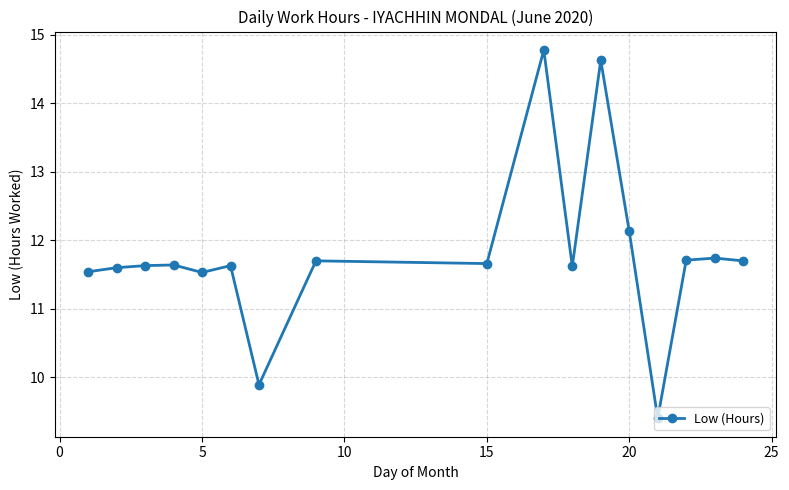

True or false: there are more than 1 points higher than both neighbors.

True